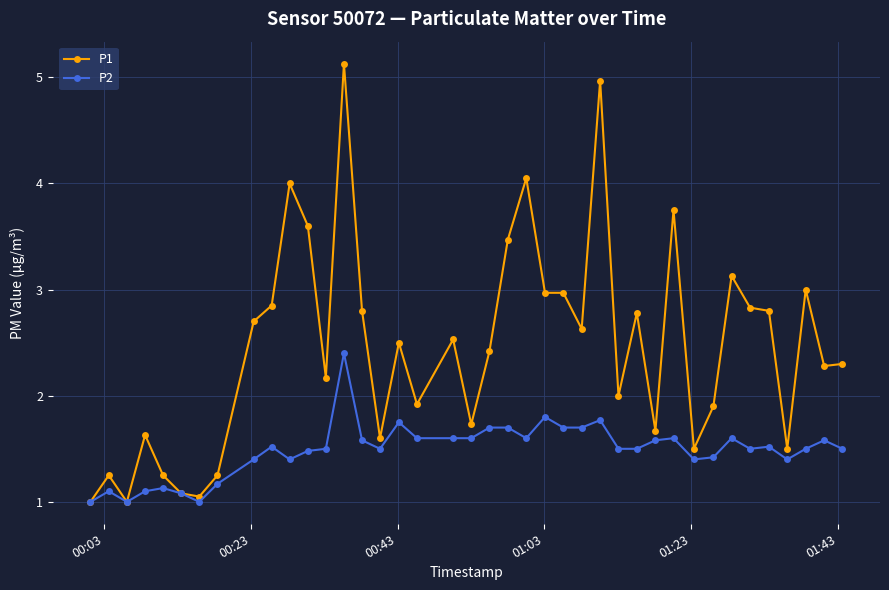

Which series has the largest total across all categories?

P1